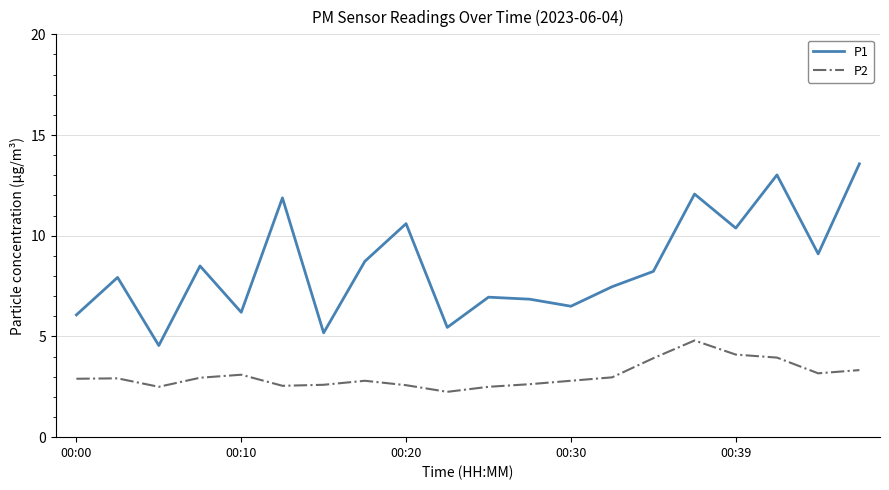

Which series has the largest total across all categories?

P1